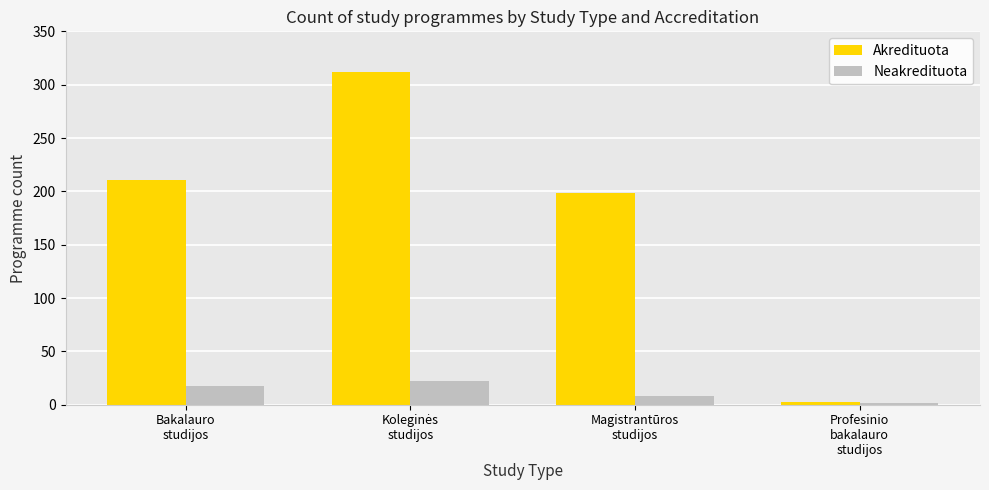

How many categories are shown in the chart?

4